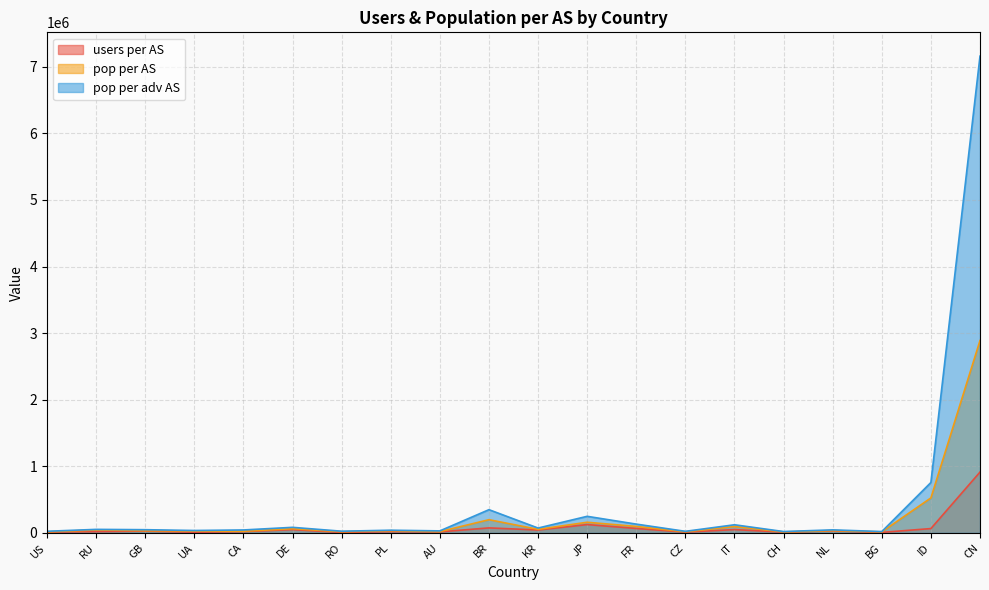

True or false: pop per adv AS and pop per AS intersect in this chart.

False